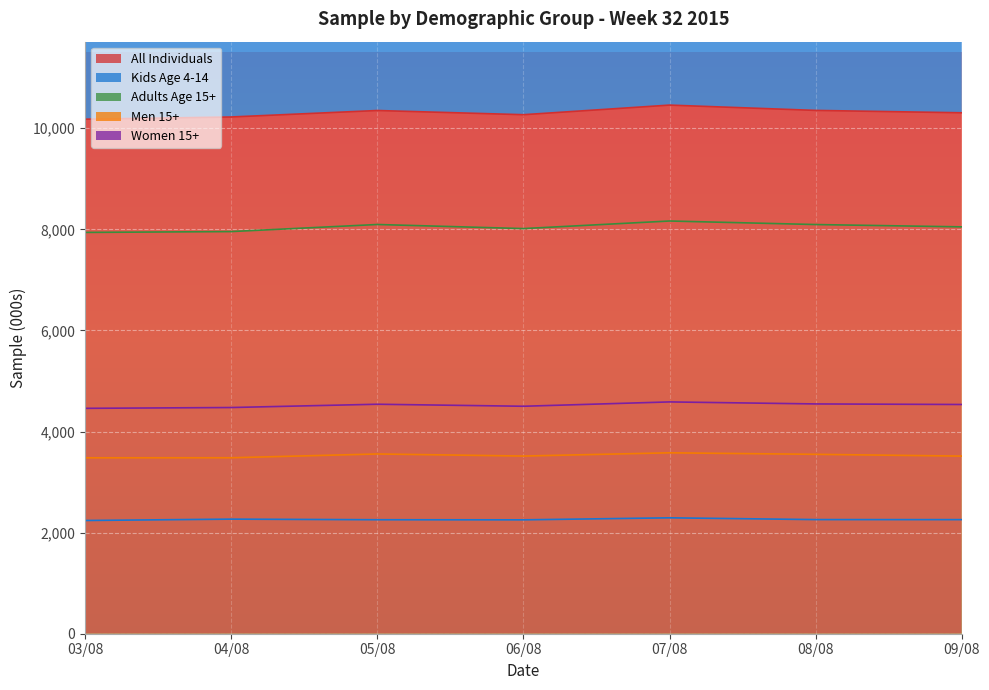

What is the sum of the Kids Age 4-14 values at 07/08 and 03/08?

4533